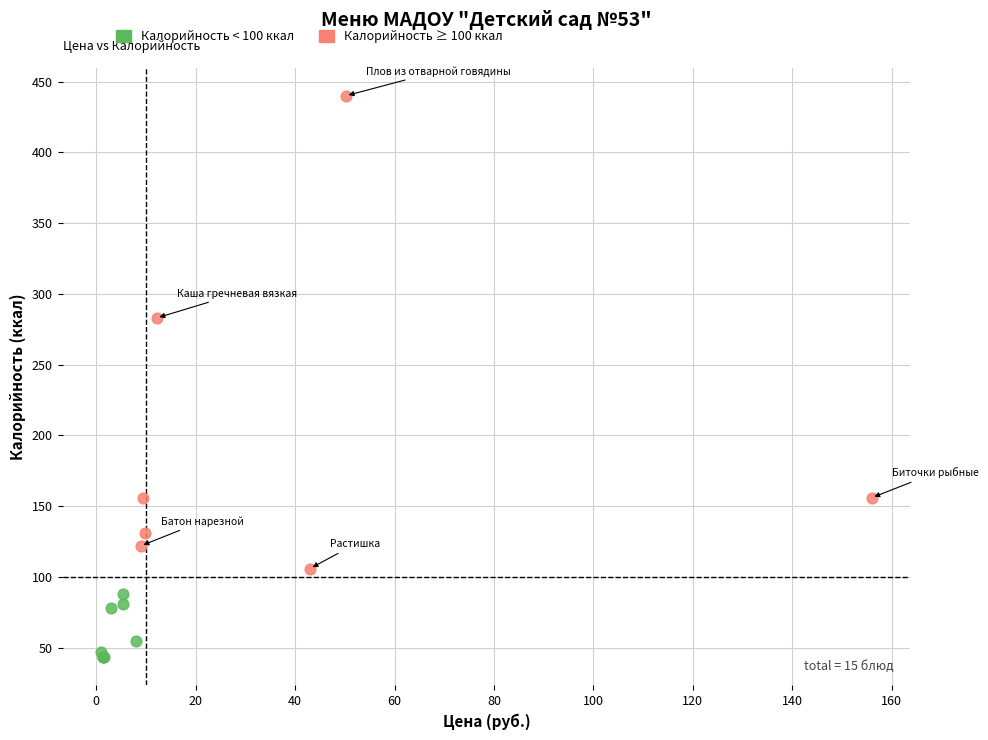

What are all the series names shown in the legend?

Калорийность < 100 ккал, Калорийность ≥ 100 ккал